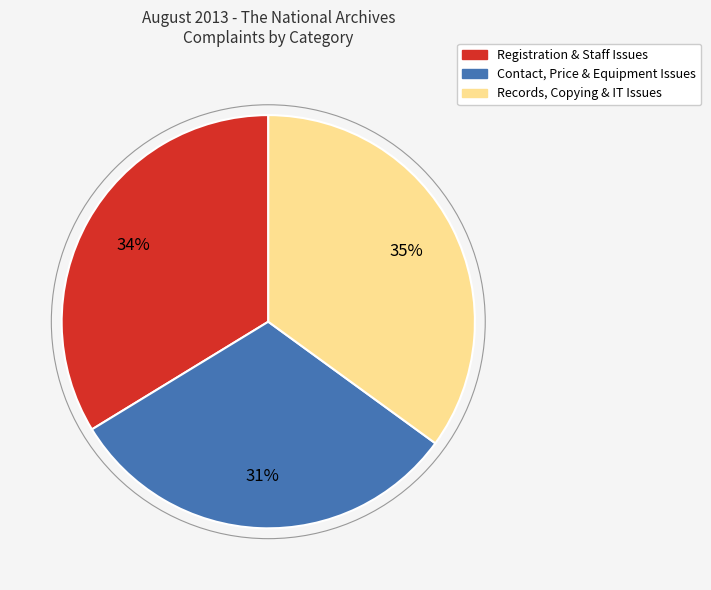

Is there any slice that represents more than half of the pie?

No